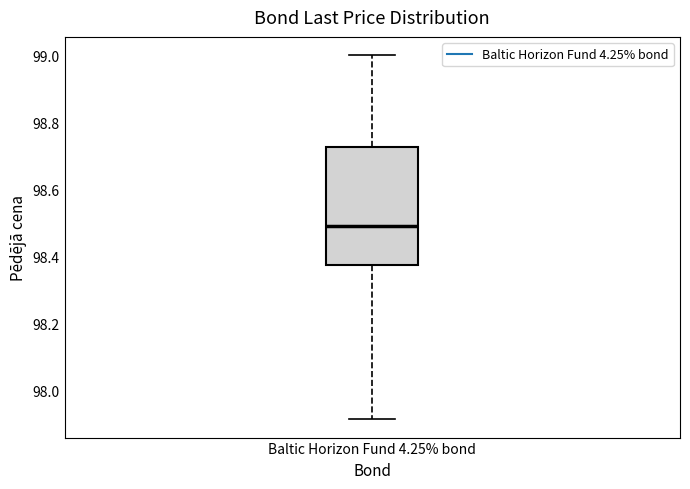

Transcribe this box plot: give where the median line is, the range the box spans, and where the two whiskers end, as read against the y-axis. The values are not printed on the chart, so give them approximately, as read against the axis.

median 98.50, box 98.38 to 98.72, whiskers 97.92 to 99.00